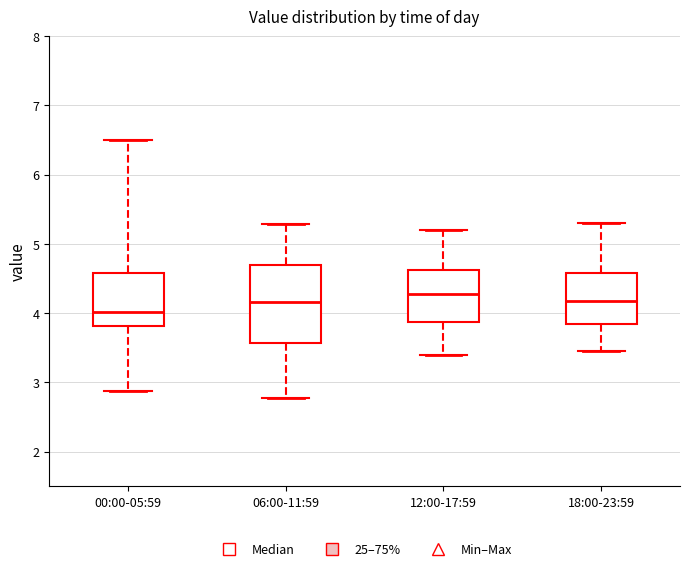

Comparing the boxes themselves (not the whiskers), which one is the tallest?

06:00-11:59